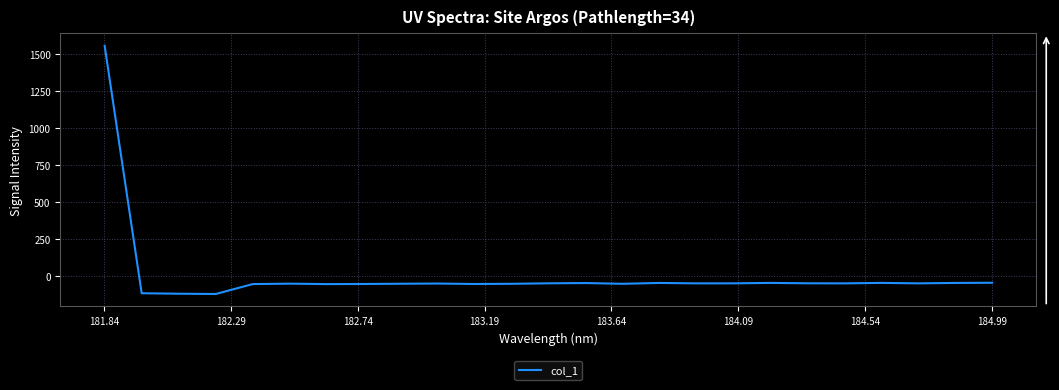

What is the smallest value displayed?

-122.7